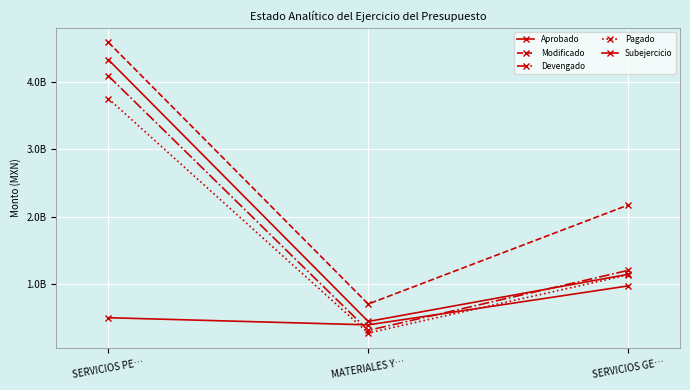

Does the chart have visible grid lines?

Yes